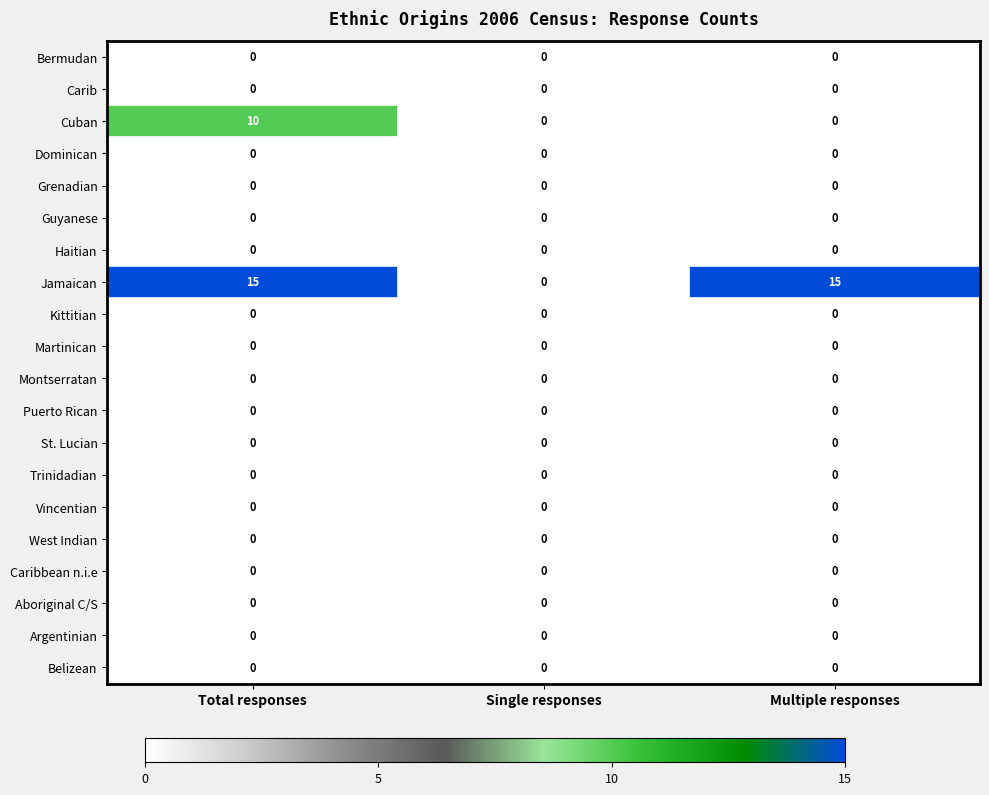

At how many categories does at least one series exceed 3?

2